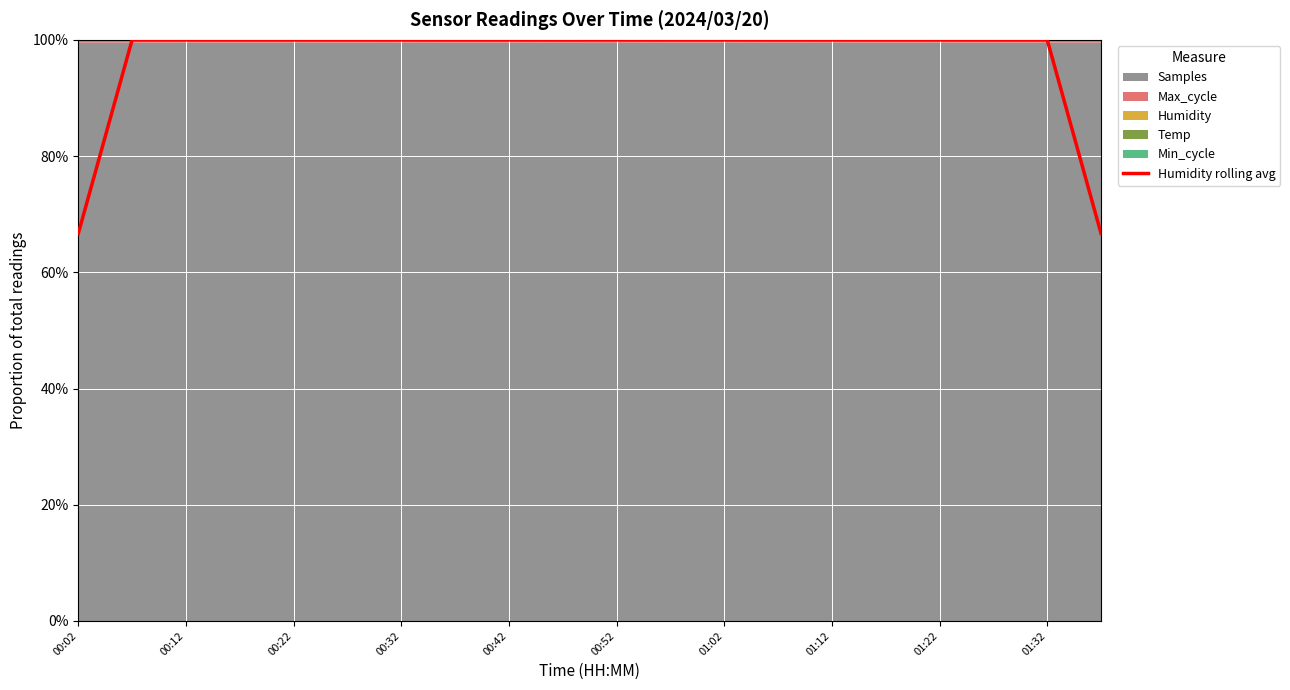

What is the difference between the maximum and minimum values?

0.3